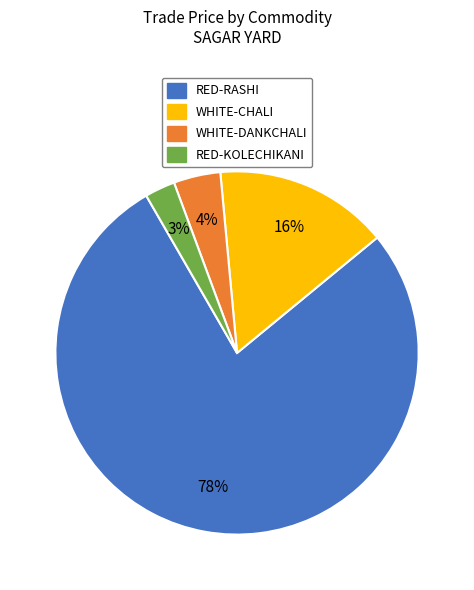

Rank the categories by value from lowest to highest.

RED-KOLECHIKANI, WHITE-DANKCHALI, WHITE-CHALI, RED-RASHI